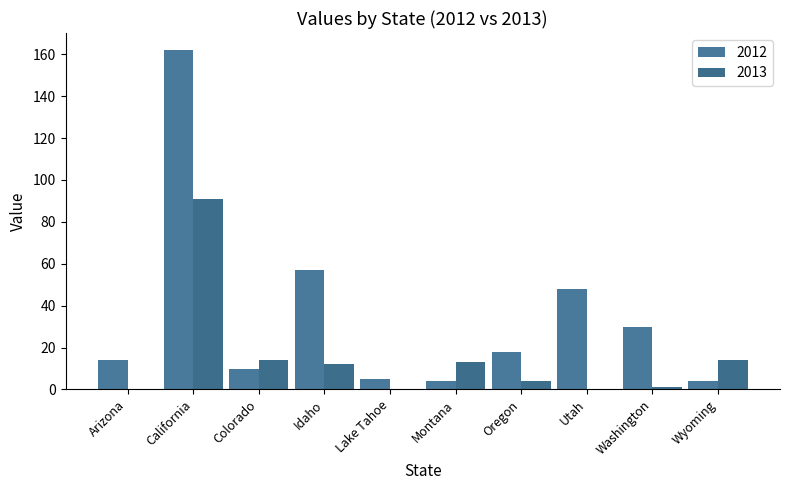

What is the difference between the second highest and minimum values in the 2013 series?

14